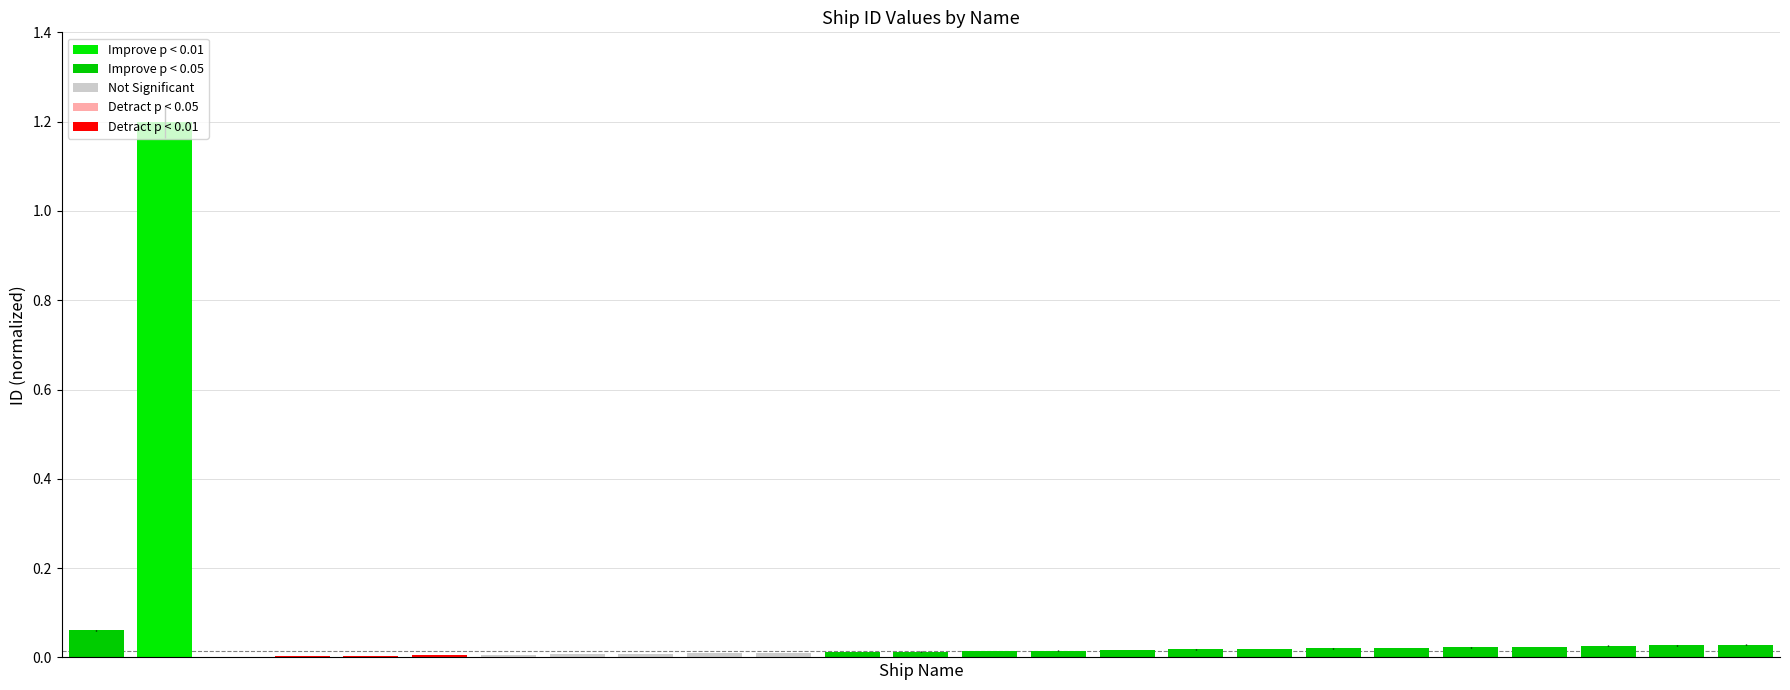

What is the greatest value displayed?

1.2